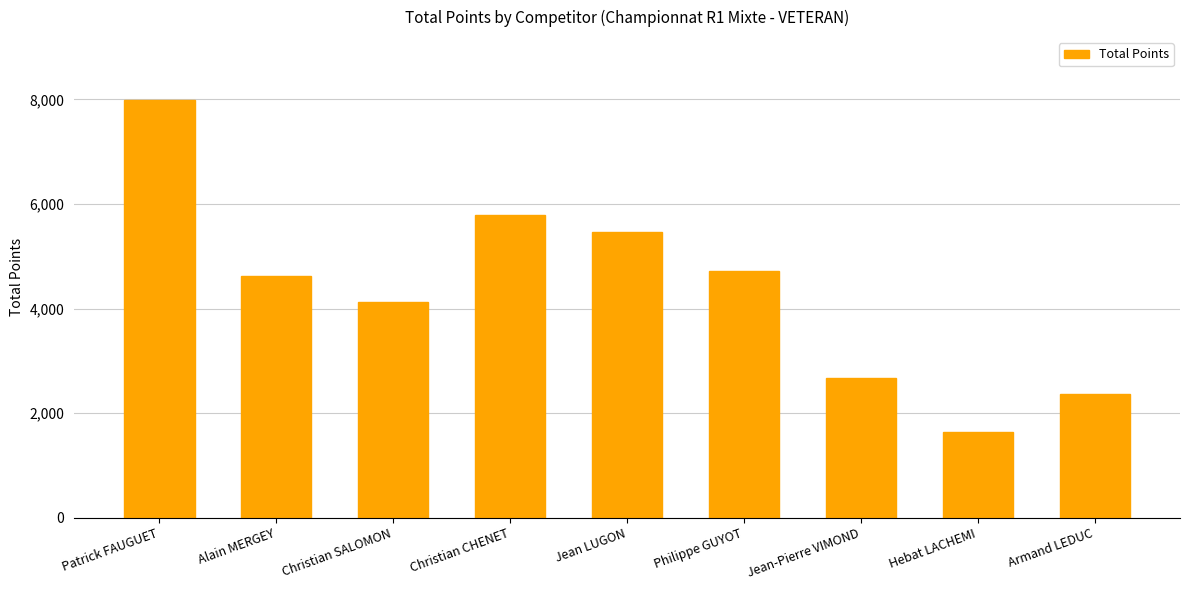

How many data points are less than 4619?

4